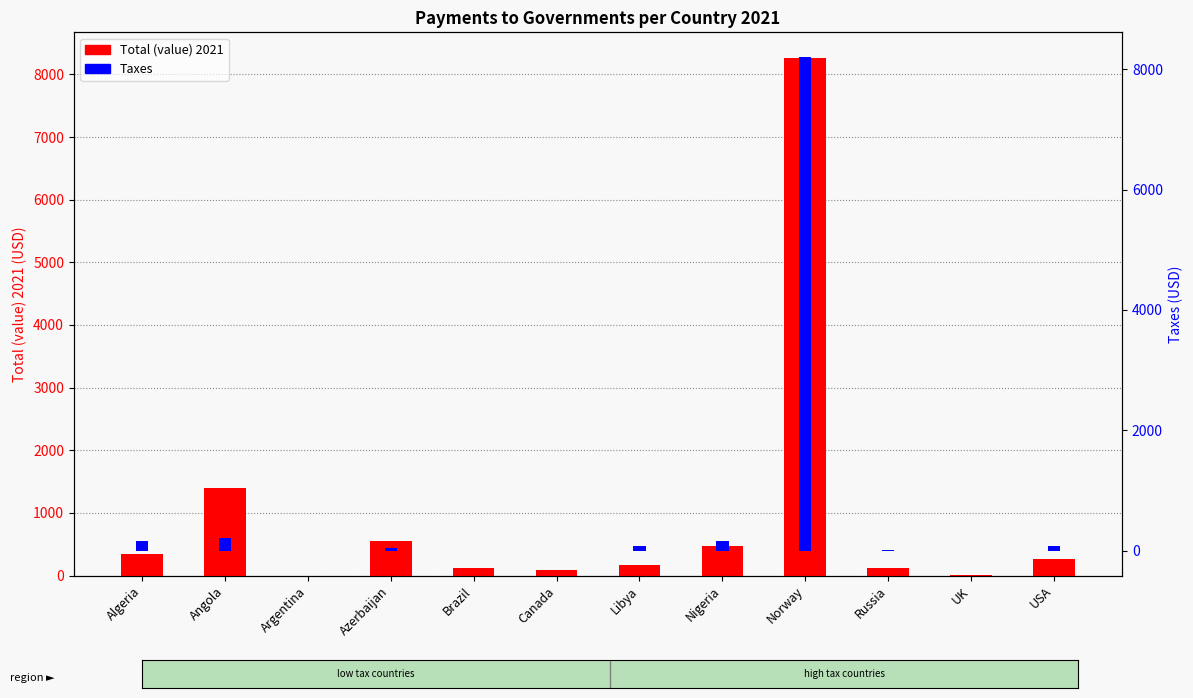

Reading right to left, list all the values displayed in this chart.

Total (value) 2021: 267.5	6.2	128.9	8258.1	465.6	174.5	81.9	125.9	553.2	1.3	1397.7	351.7
Taxes: 86.0	1.3	13.2	8200.0	162.6	82.1	-1.8	1.7	38.2	0.5	213.9	156.6